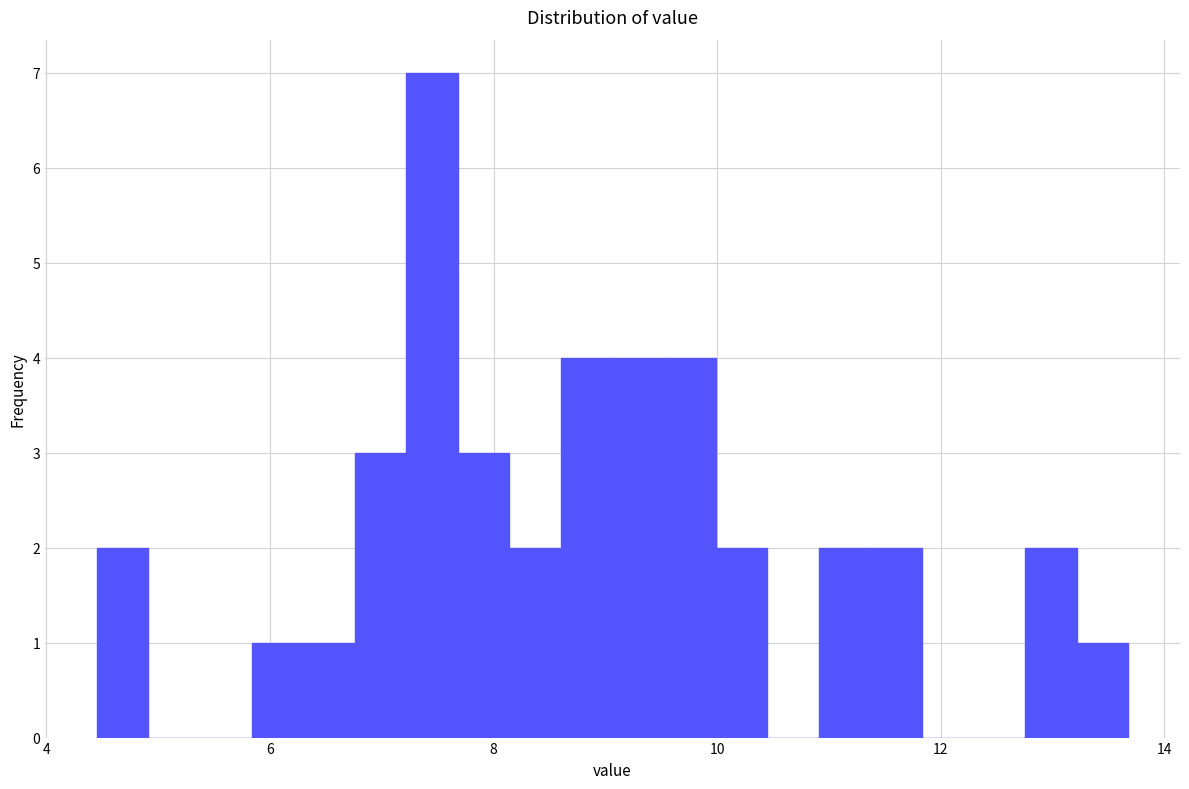

Read against the x-axis, roughly where is the centre of the tallest bar?

7.4